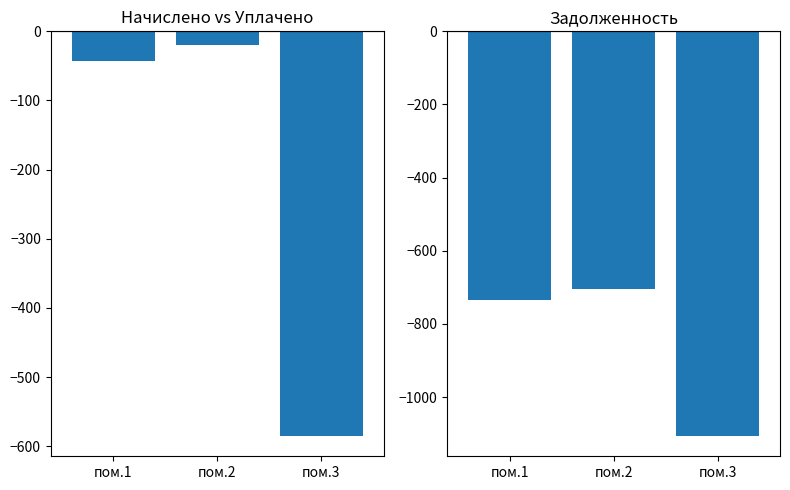

What are all the series names shown in the legend?

уплачено - начислено, задолженность